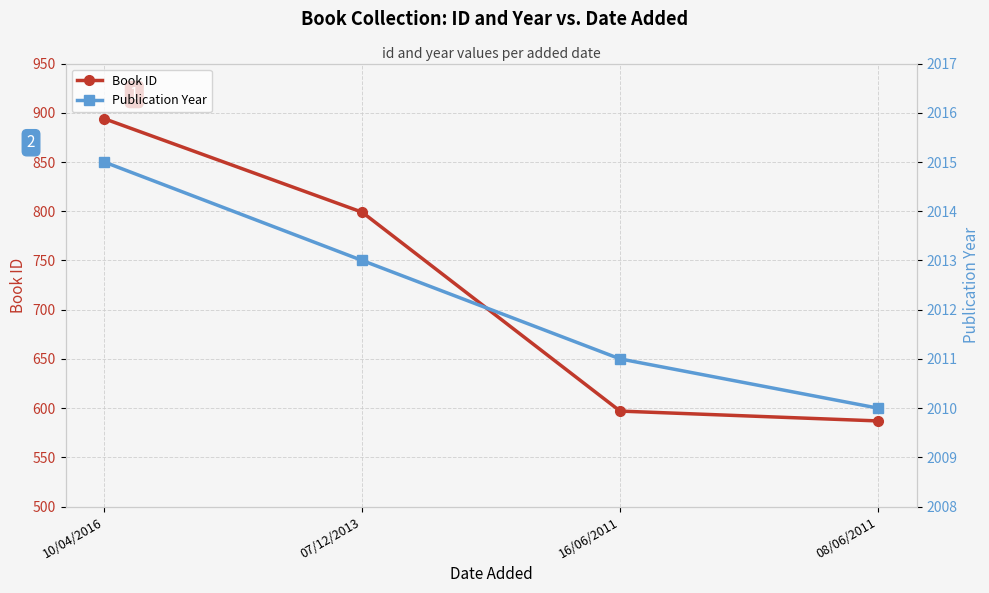

Does the chart have visible grid lines?

Yes